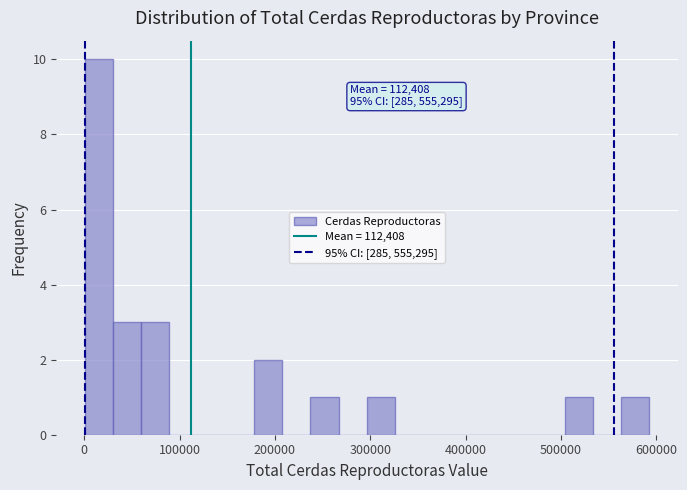

Around what value on the x-axis is the tallest bar? Give the approximate position of its centre, as read against the axis.

20000